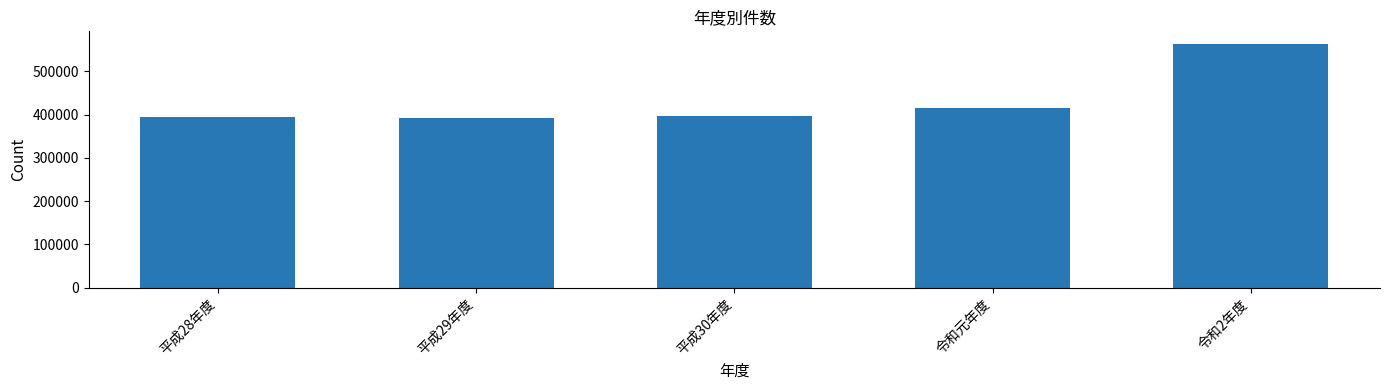

What is the minimum value shown in the chart?

392094